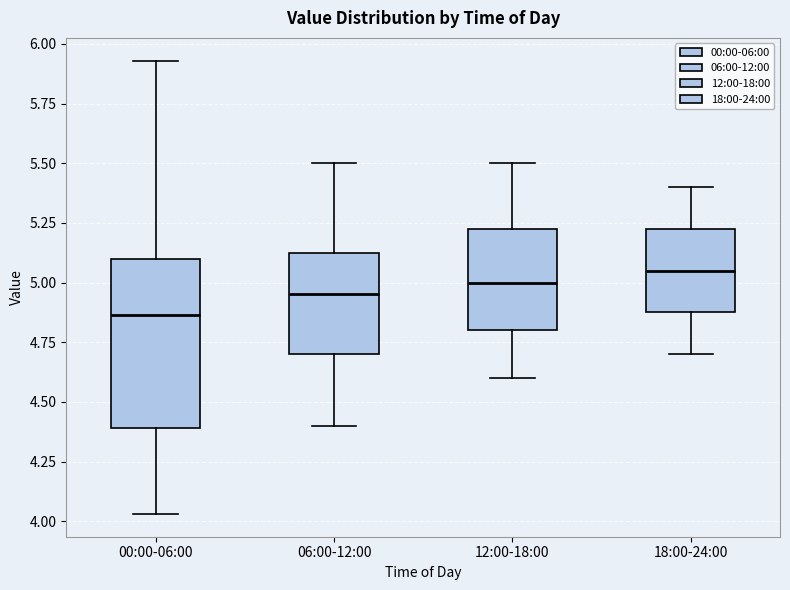

Reading left to right, read every box against the y-axis: the position of its median line, the range the box covers, and the ends of its whiskers. The values are not printed on the chart, so give them approximately, as read against the axis.

00:00-06:00: median 4.85, box 4.40 to 5.10, whiskers 4.05 to 5.95
06:00-12:00: median 4.95, box 4.70 to 5.15, whiskers 4.40 to 5.50
12:00-18:00: median 5.00, box 4.80 to 5.25, whiskers 4.60 to 5.50
18:00-24:00: median 5.05, box 4.90 to 5.25, whiskers 4.70 to 5.40